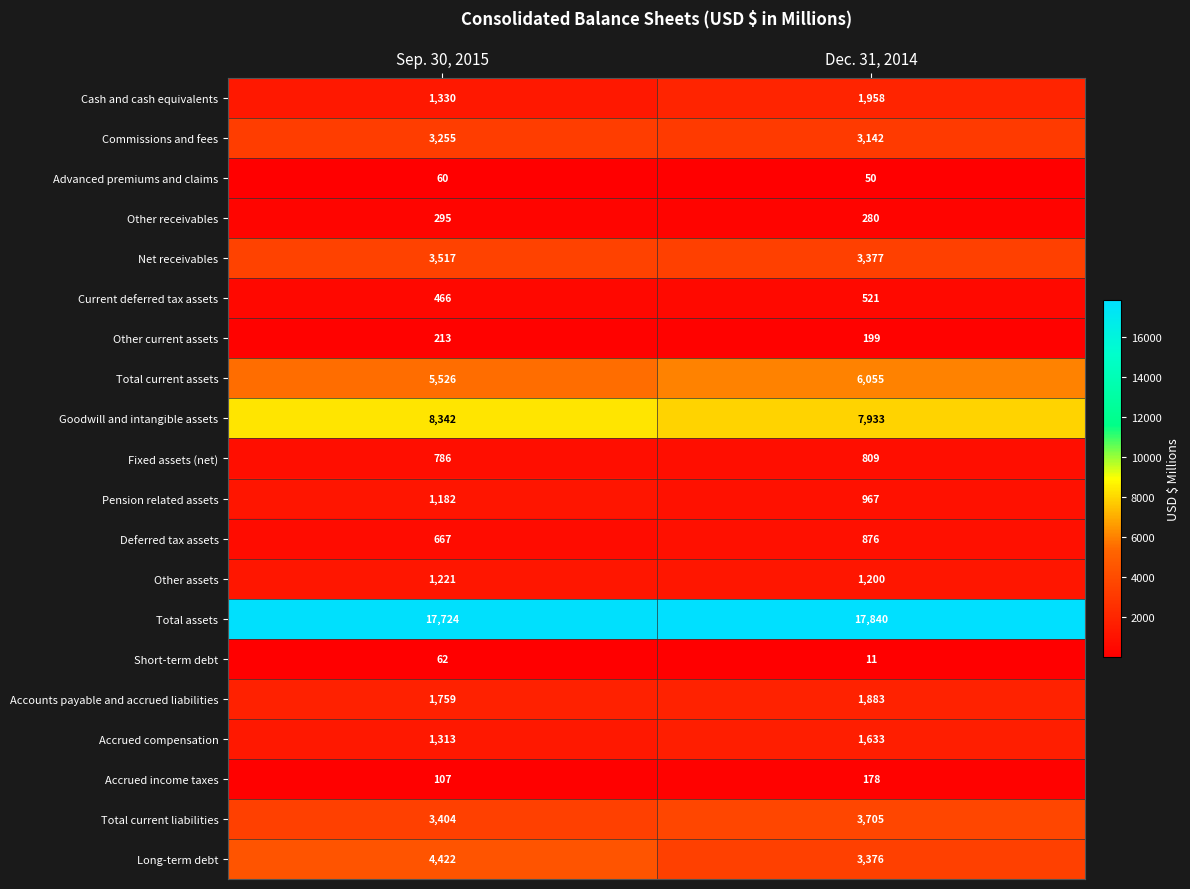

Which category has the highest value across all series?

Dec. 31, 2014